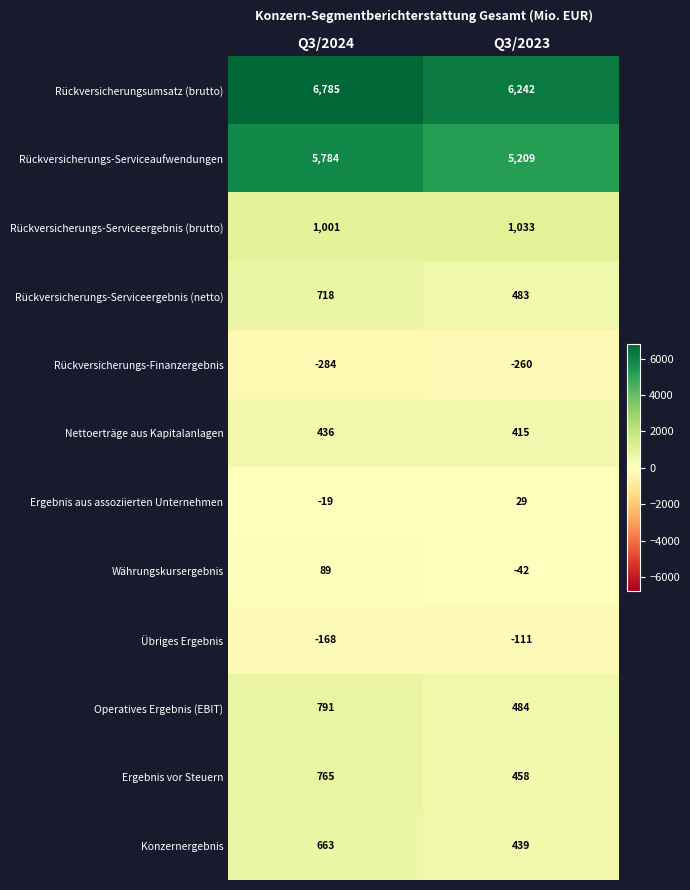

How many data points in Ergebnis vor Steuern are less than 765?

1